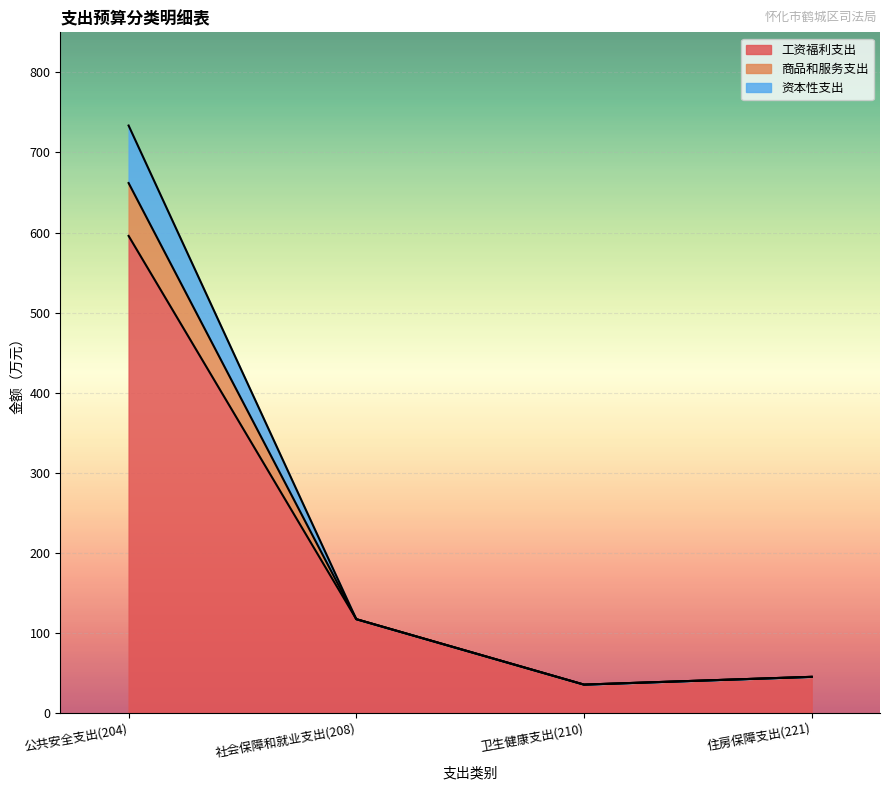

What is the lowest value of the 工资福利支出 series?

35.7